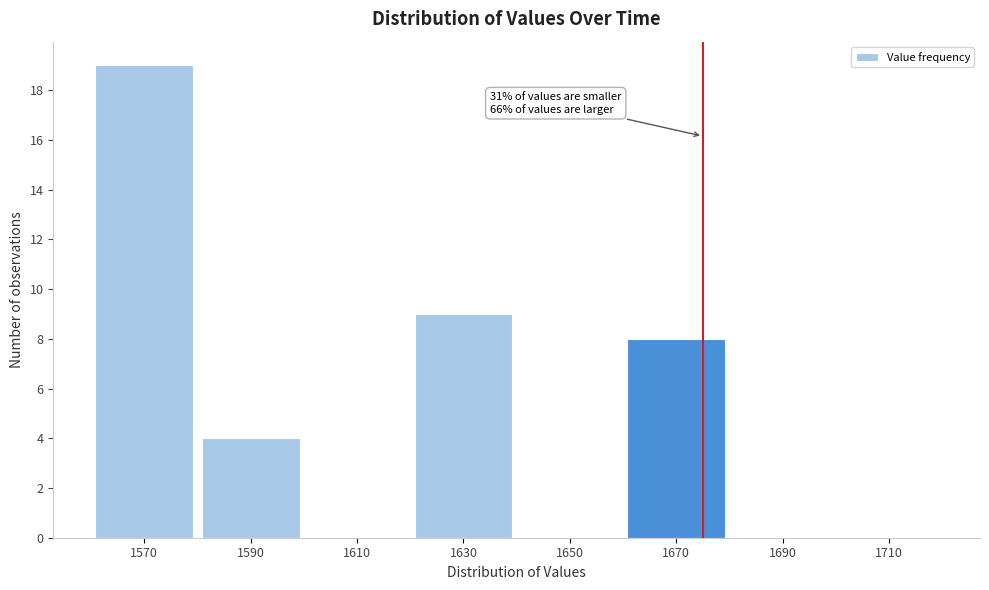

Reading right to left, list all the values displayed in this chart.

1710=0	1690=0	1670=8	1650=0	1630=9	1610=0	1590=4	1570=19